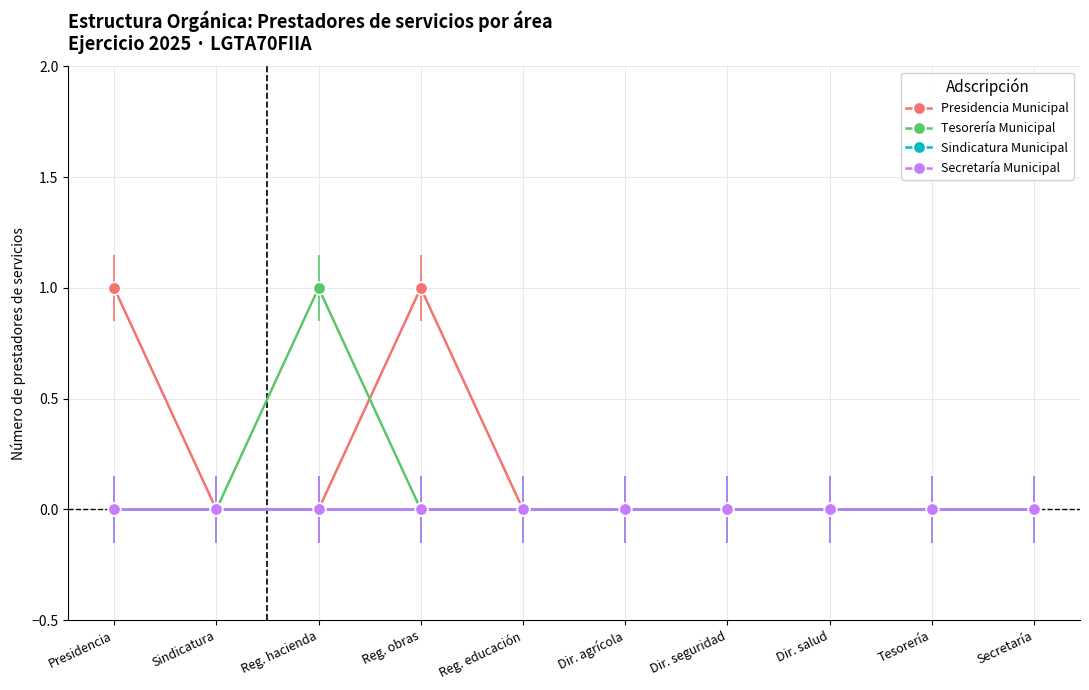

At which category does the chart reach its minimum across all series?

Sindicatura